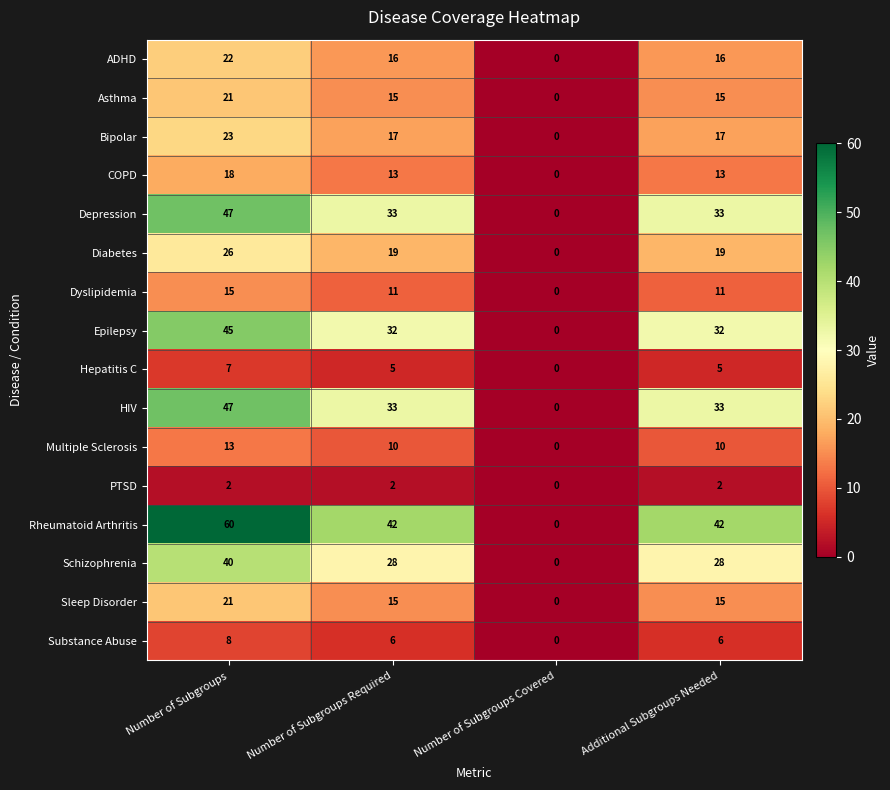

Which series has the largest total across all categories?

Rheumatoid Arthritis